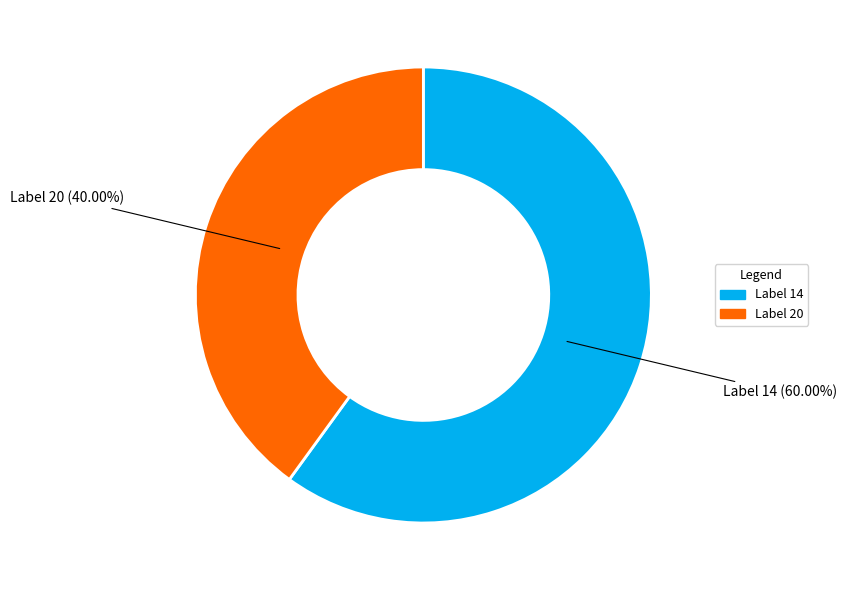

How many slices are in this pie chart?

2